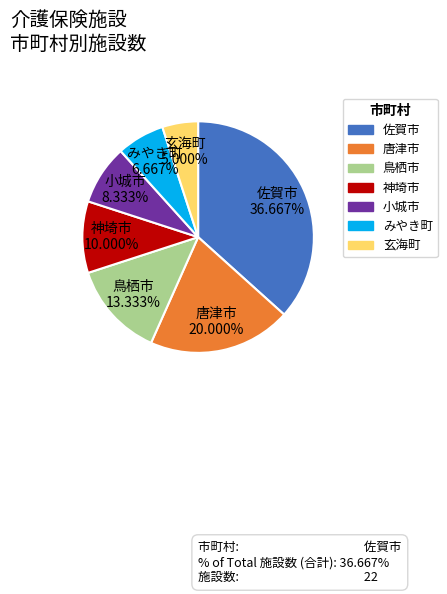

What percentage is NOT represented by 玄海町?

95.0%